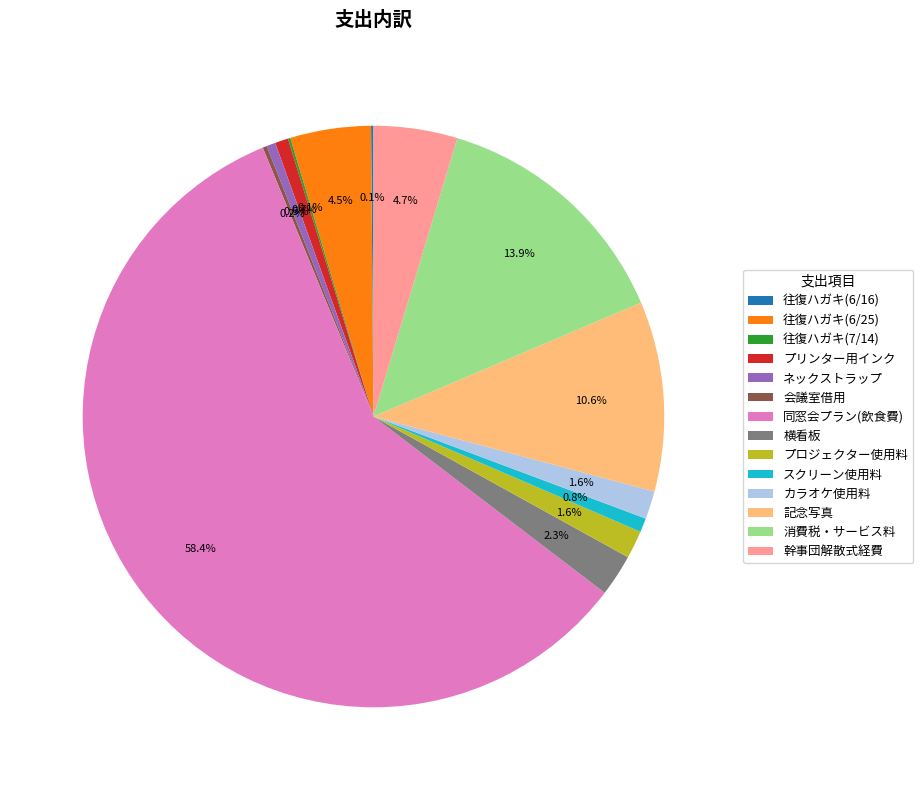

Does 幹事団解散式経費 account for over 50% of the chart?

No